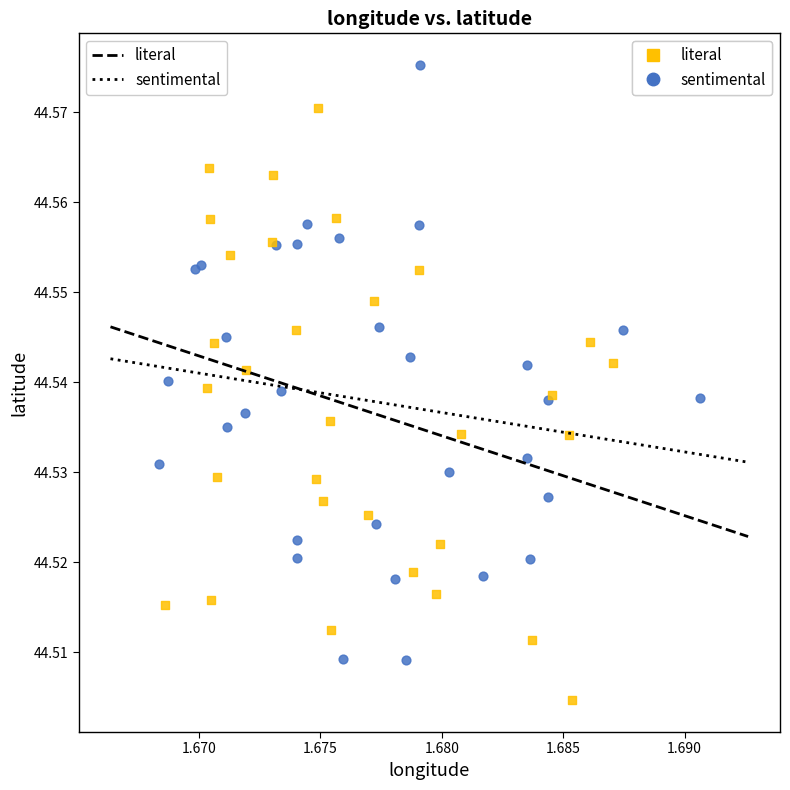

Which series contains the highest Y value?

sentimental